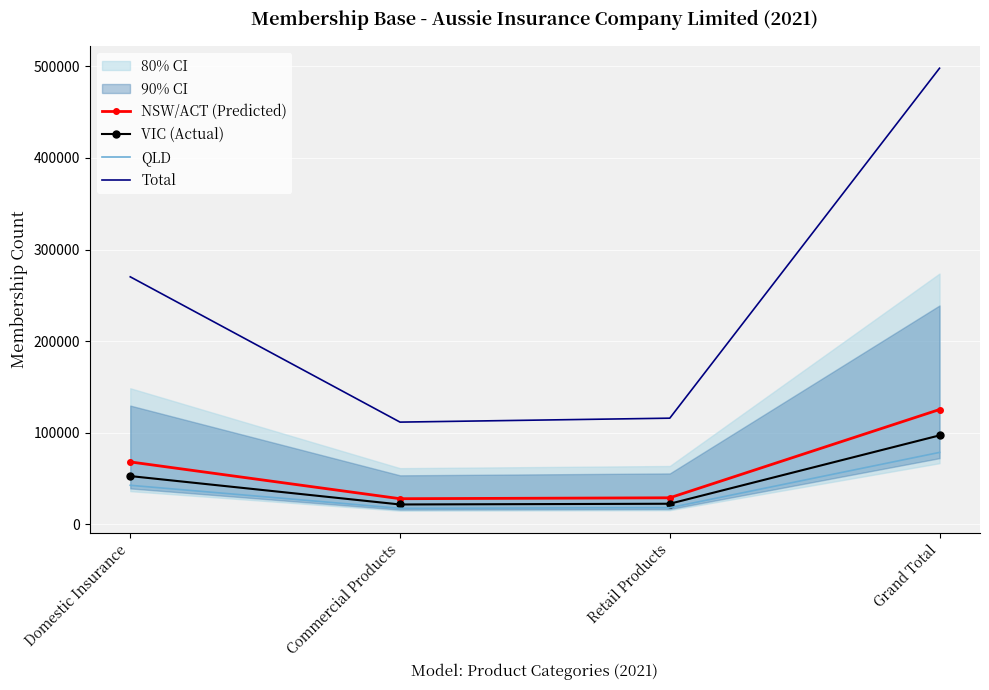

Is it true that Total equals 270300 at Domestic Insurance?

True